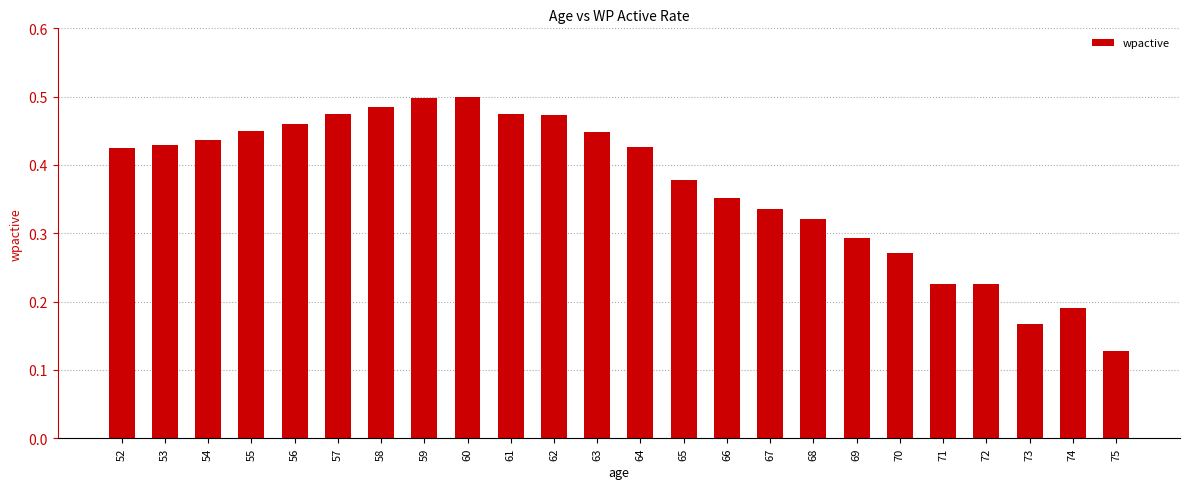

How many values are between 0 and 1?

24